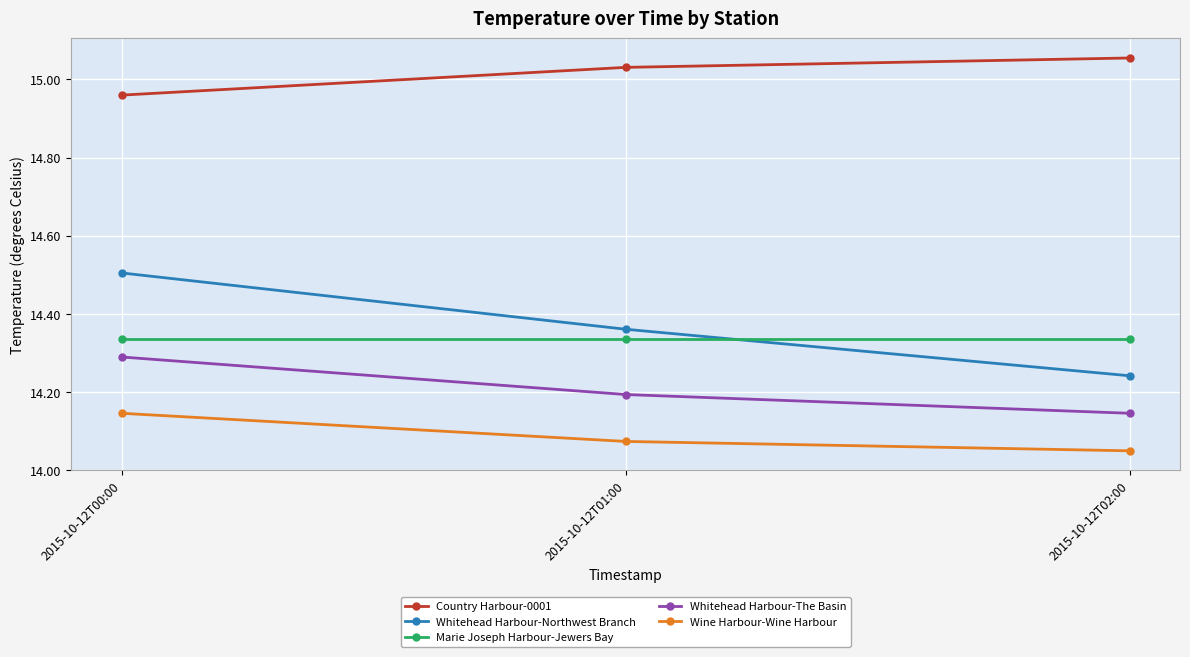

Which series changed the most between 2015-10-12T00:00 and 2015-10-12T01:00?

Whitehead Harbour-Northwest Branch